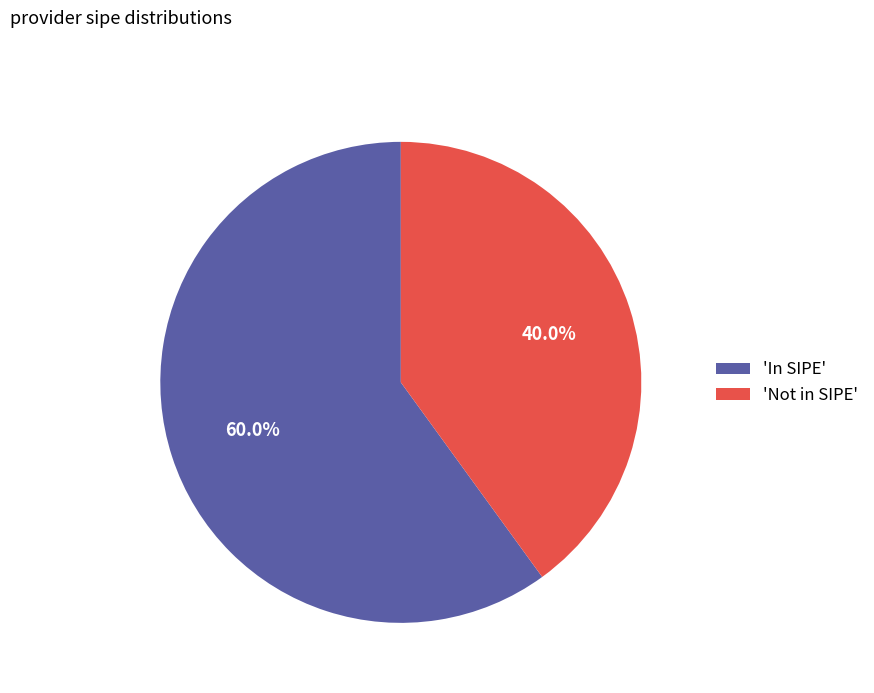

Which category has the biggest portion of the pie?

'In SIPE'